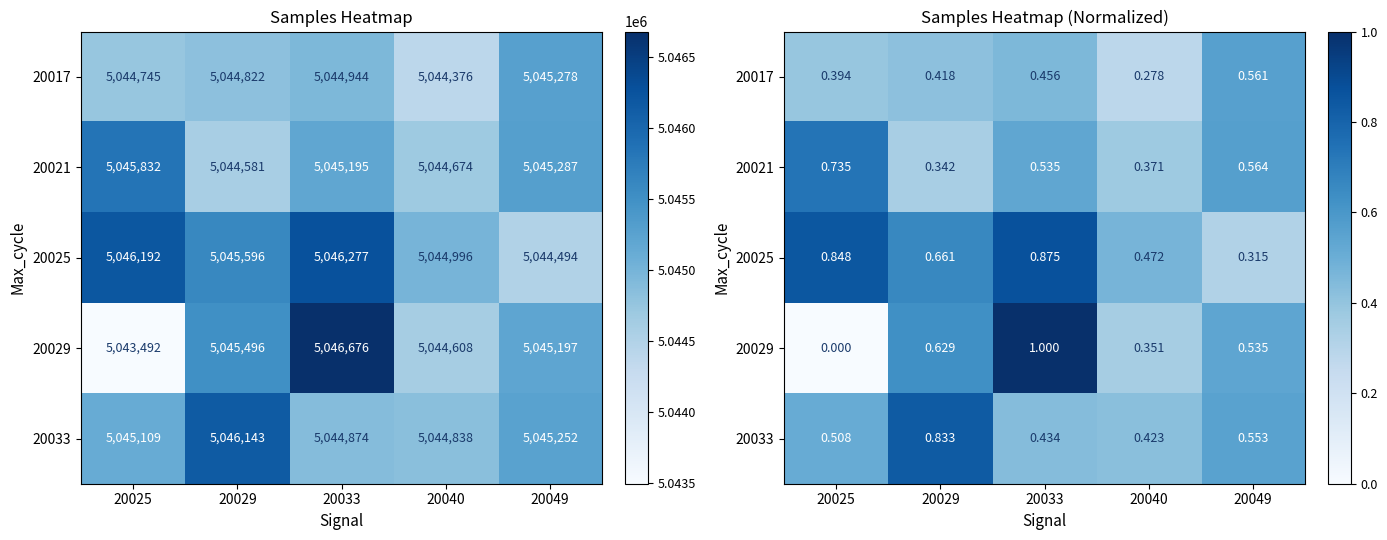

What is the spread (max minus min) of values at 20025?

0.8